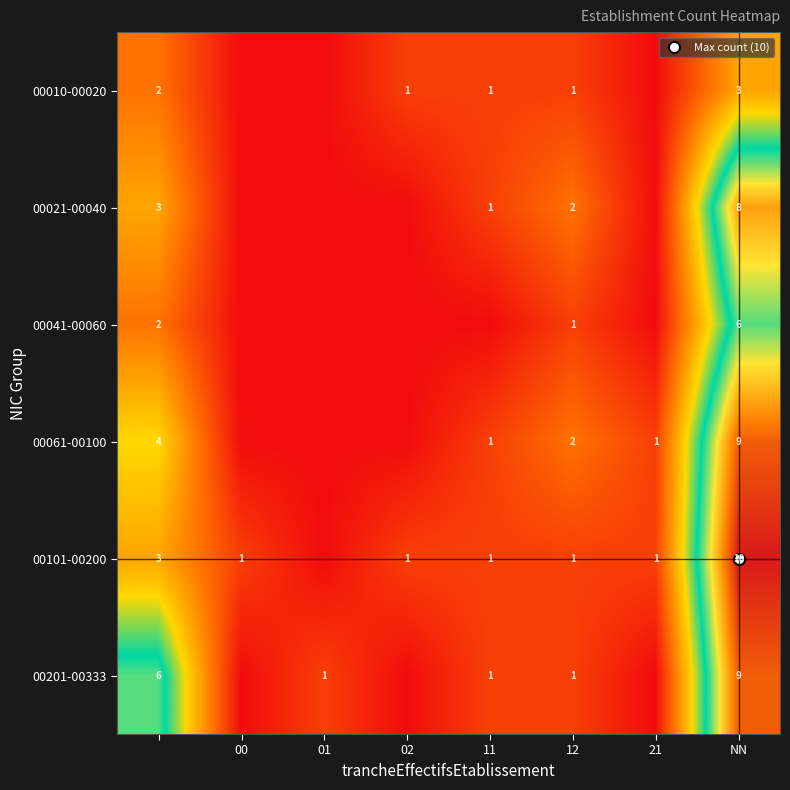

True or false: 00021-00040 has a value of 1 at 11.

False